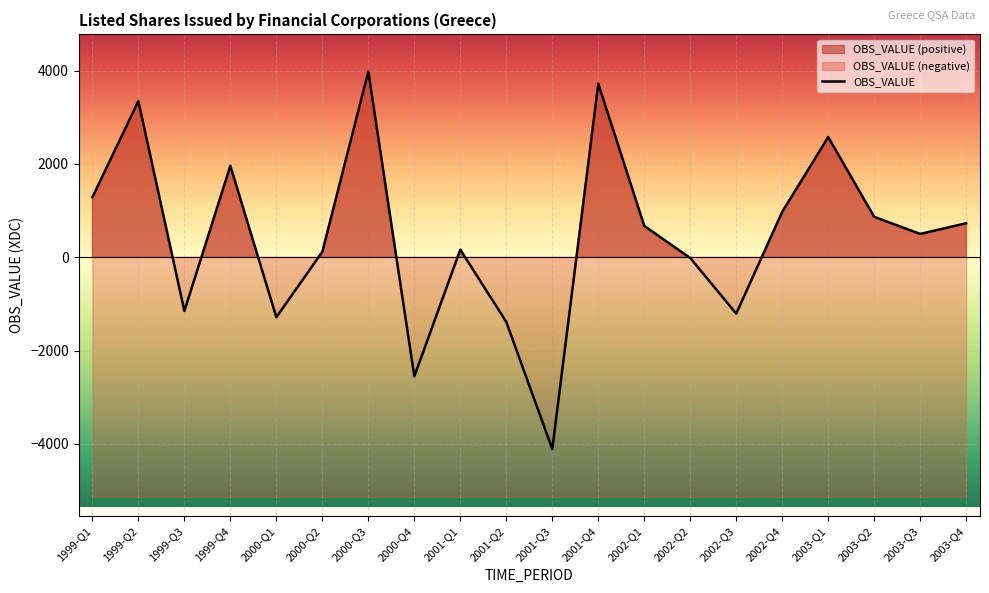

At which label is the value closest to -64?

2002-Q2